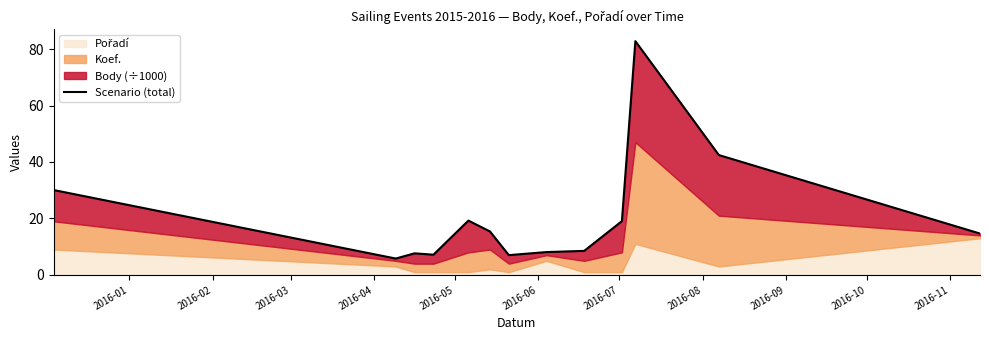

How many points are higher than both their immediate neighbors (excluding endpoints)?

3